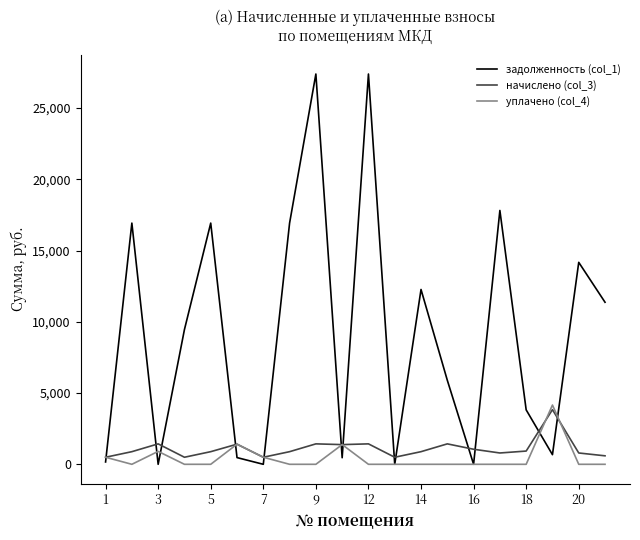

What is the difference between the maximum and minimum values in the начислено (col_3) series?

3339.9